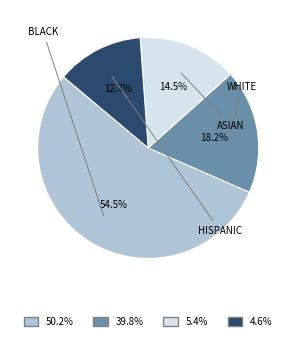

To the nearest percent, what is the average slice percentage?

25%